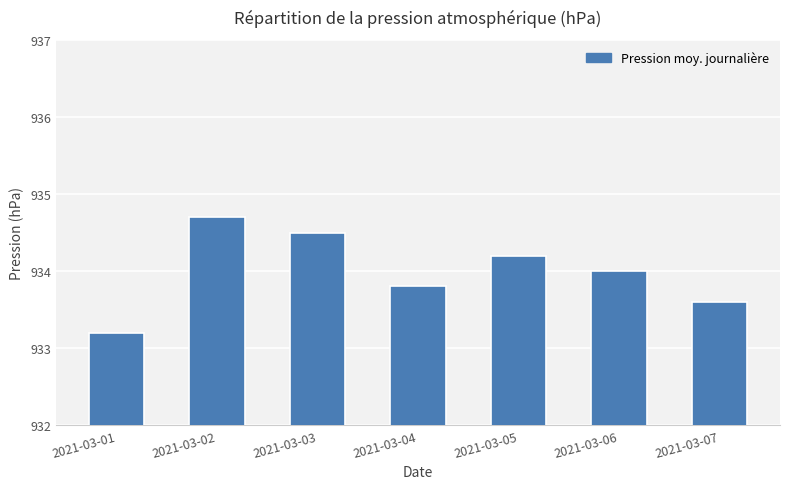

Reading right to left, transcribe all the data shown in this chart.

933.6	934.0	934.2	933.8	934.5	934.7	933.2